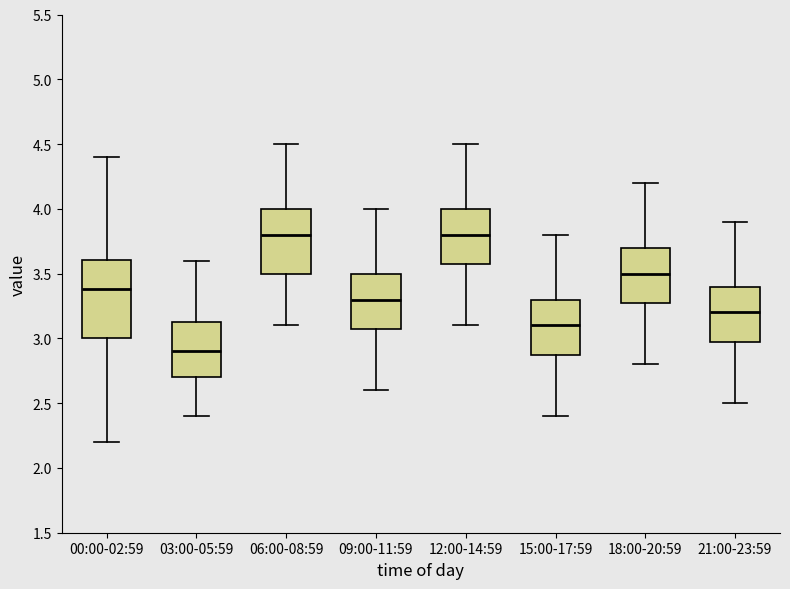

Comparing the boxes themselves (not the whiskers), which one is the tallest?

00:00-02:59